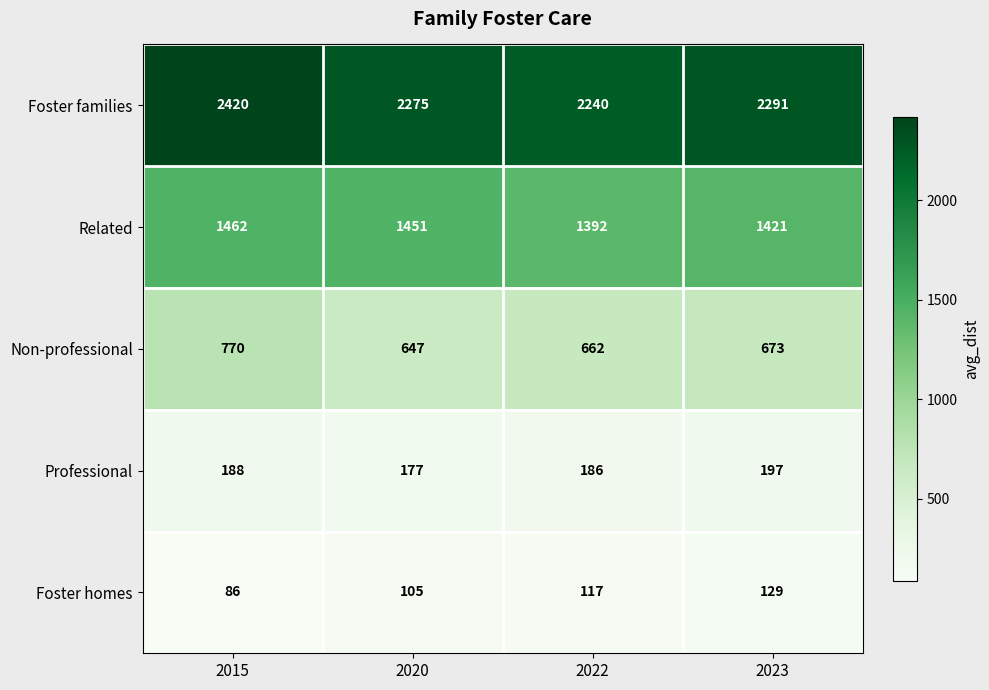

Read the Related value at 2020, to the nearest 5.

1450